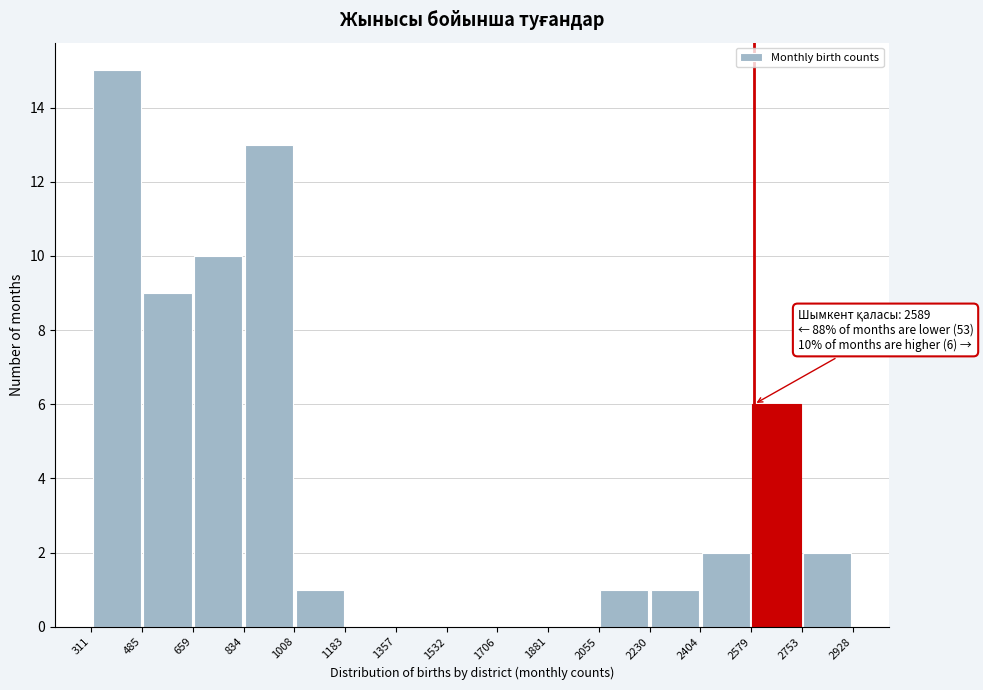

Which range on the x-axis has the tallest bar?

311 to 485